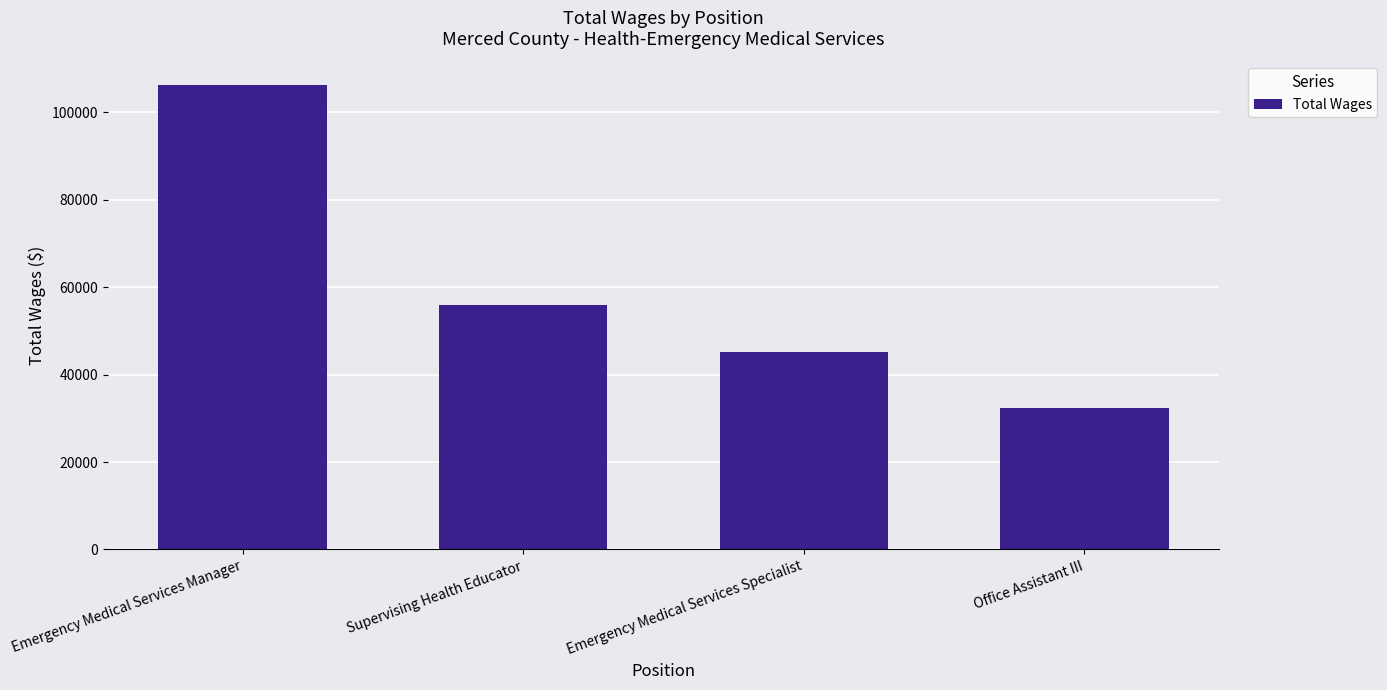

What is the change in value from Emergency Medical Services Manager to Supervising Health Educator?

-50328